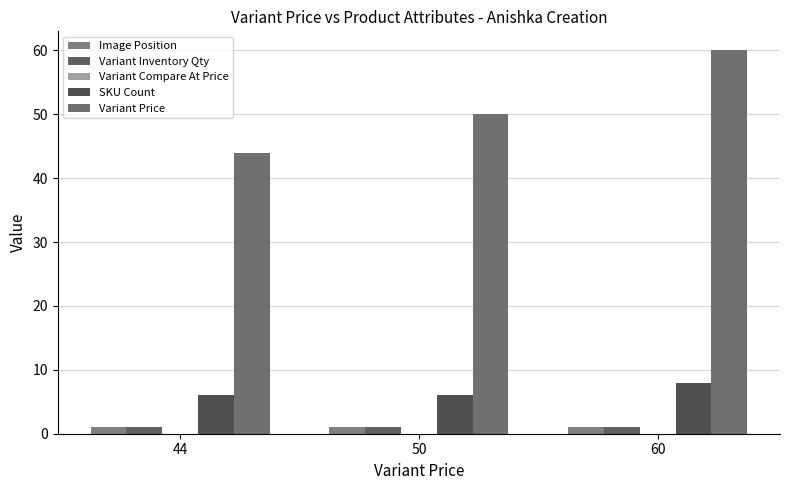

How many bars are there in total?

12